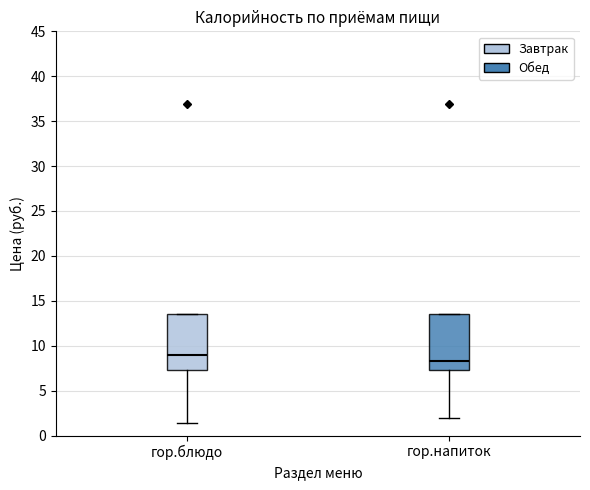

Where does the lower whisker of the box for гор.блюдо end on the y-axis? The values are not printed on the chart, so give them approximately, as read against the axis.

1.5